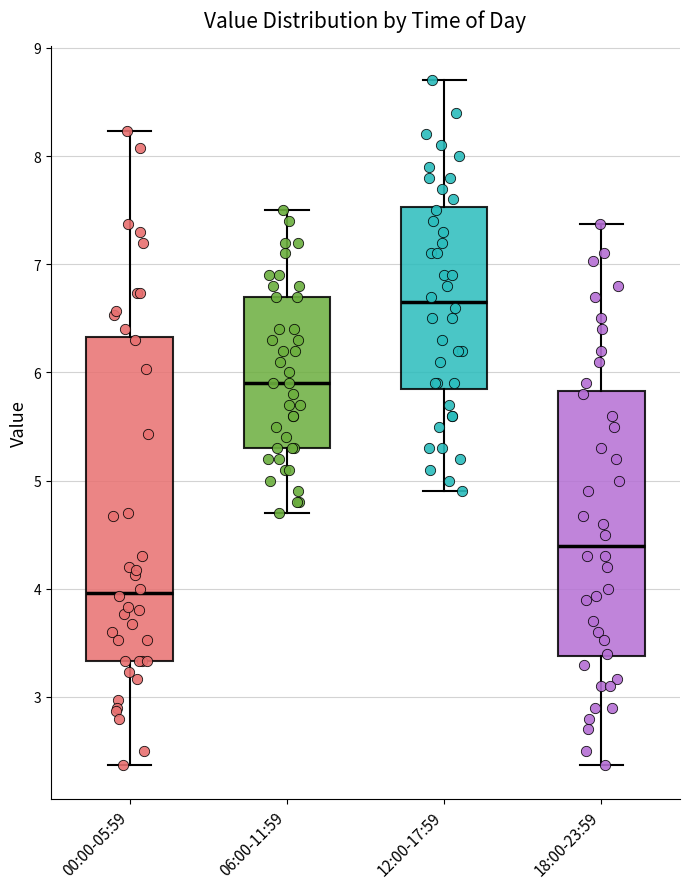

Which box has the lowest median line?

00:00-05:59